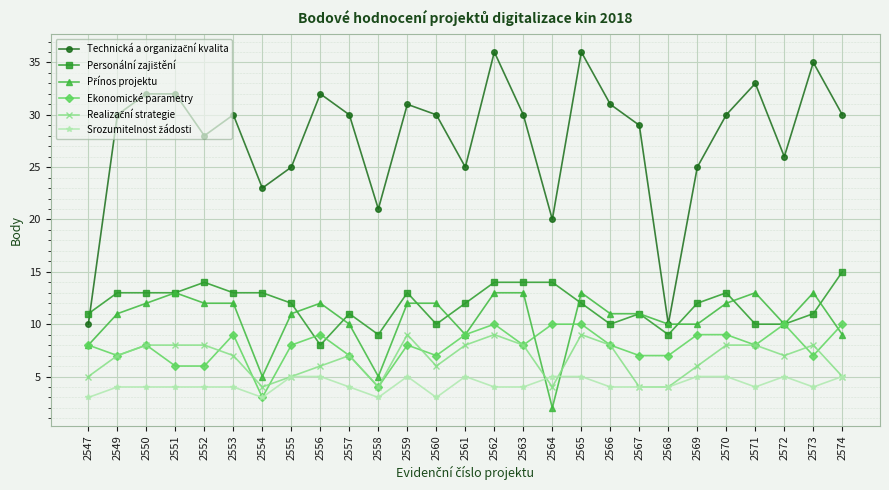

Which category has the lowest value across all series?

2564